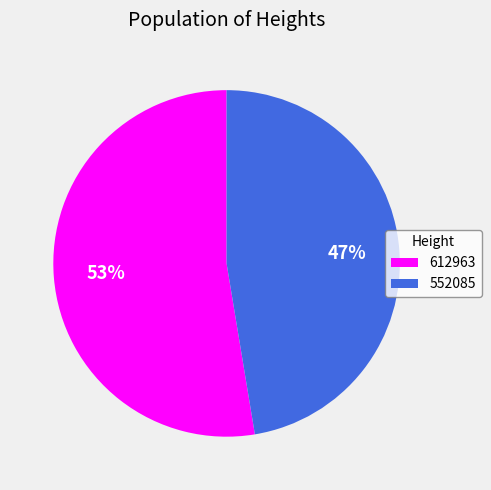

Which category has the smallest portion of the pie?

552085